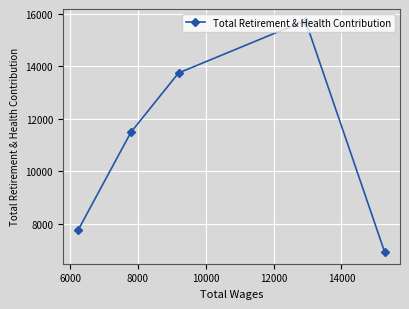

What is the greatest value displayed?

15747